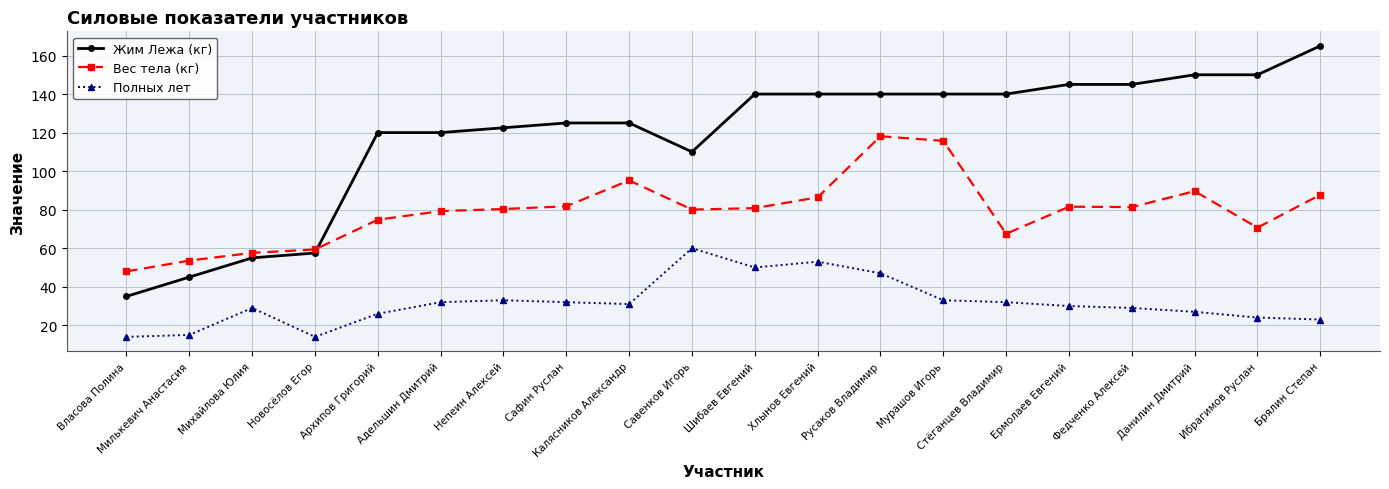

Between which two adjacent categories do Жим Лежа (кг) and Вес тела (кг) first intersect?

Новосёлов Егор and Архипов Григорий